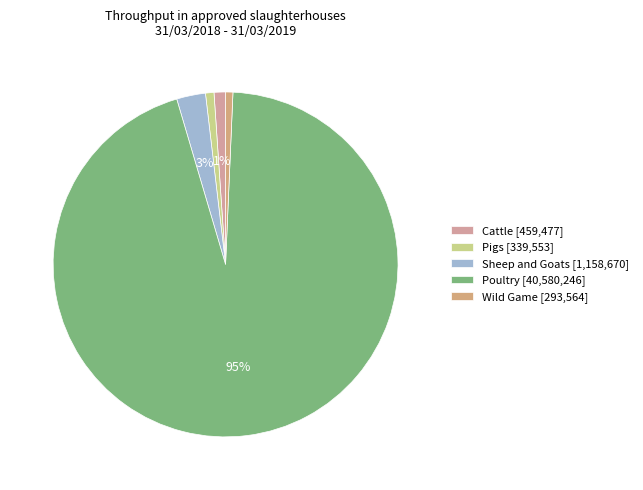

Is the sum of Wild Game and Pigs greater than half?

No